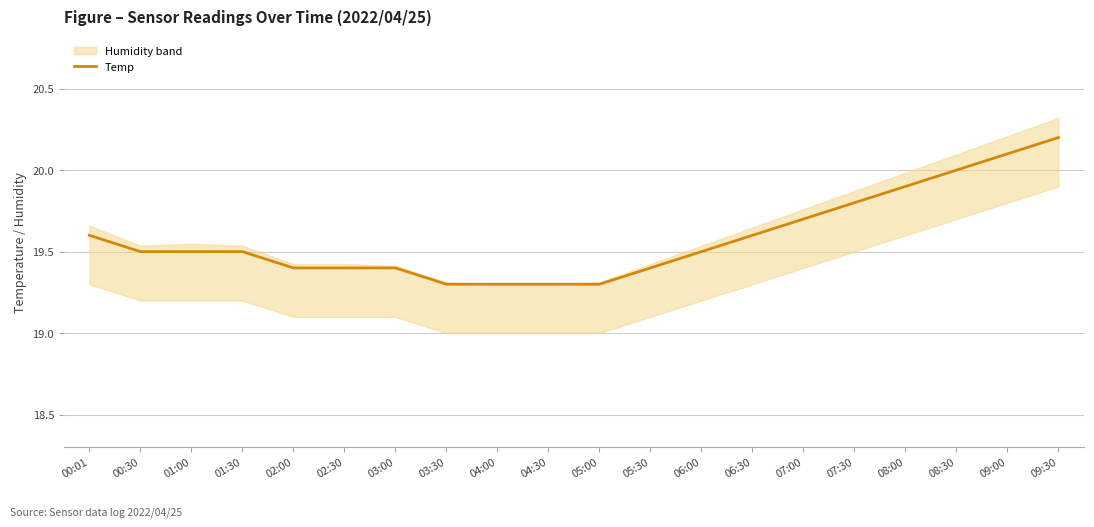

What is the change in value from 06:30 to 09:00?

+0.5